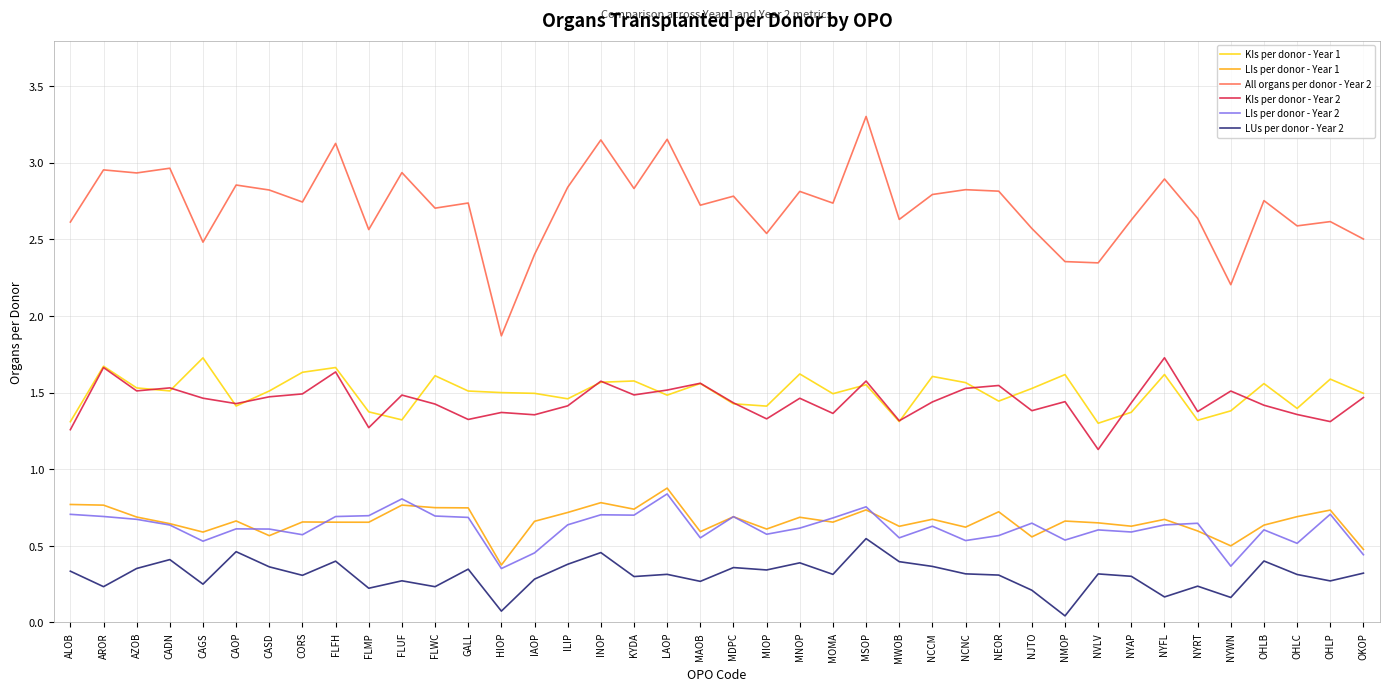

True or false: All organs per donor - Year 2 has a value of 1.8 at OHLB.

False